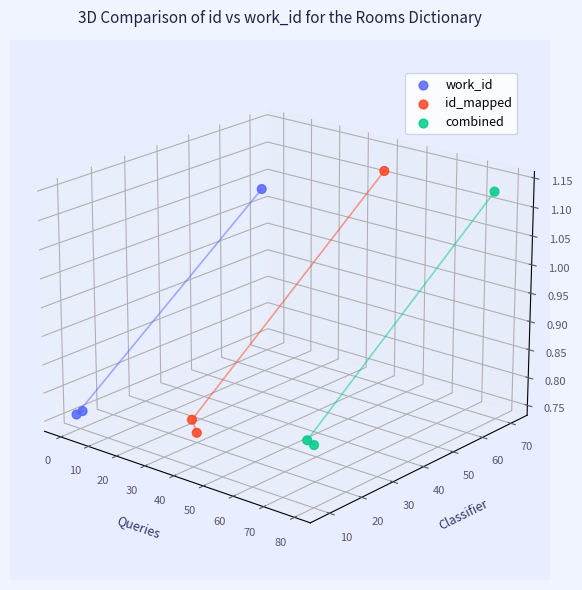

What are all the series names shown in the legend?

work_id, id_mapped, combined